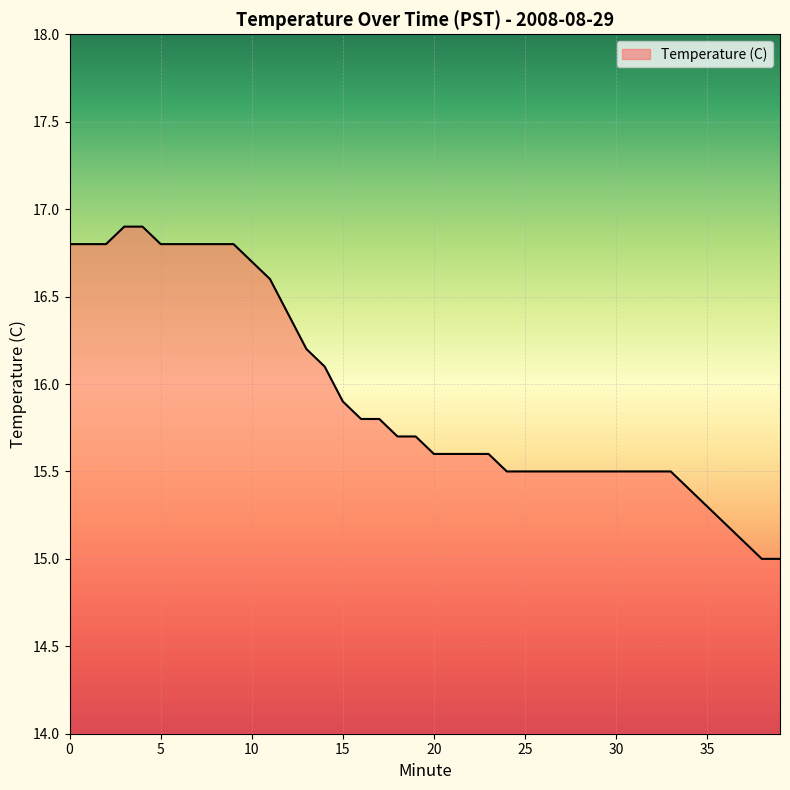

What is the minimum value shown in the chart?

15.0